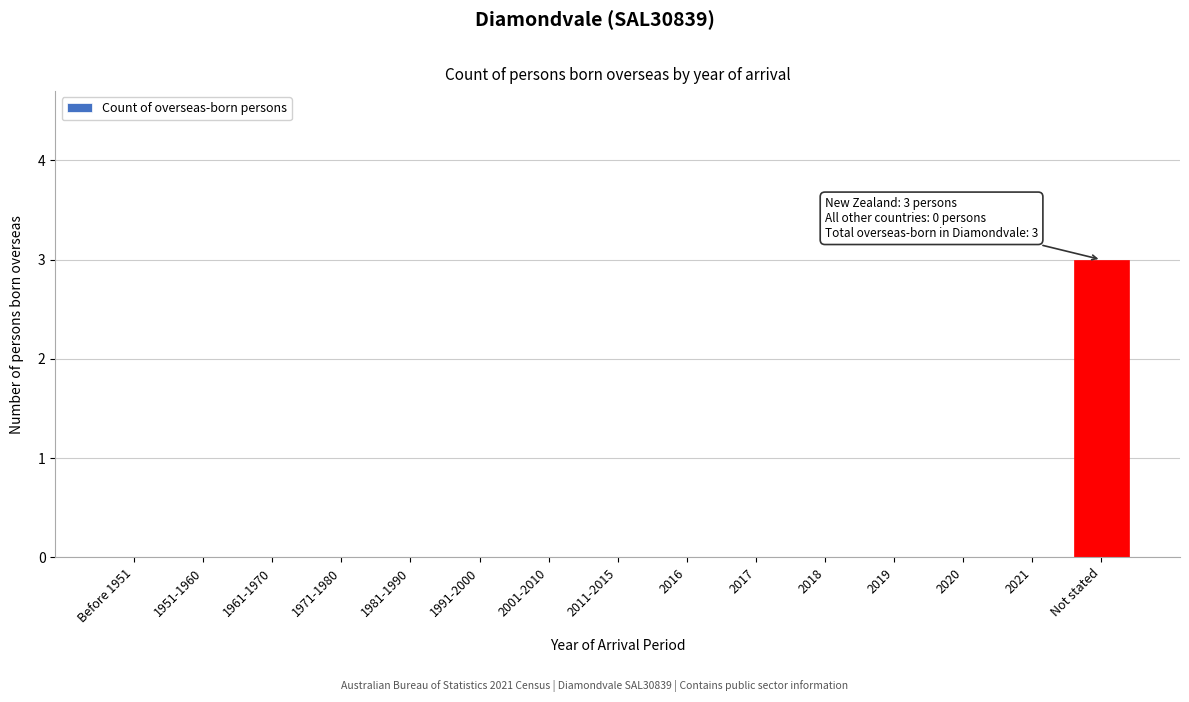

Reading right to left, transcribe all the data shown in this chart.

Not stated=3	2021=0	2020=0	2019=0	2018=0	2017=0	2016=0	2011-2015=0	2001-2010=0	1991-2000=0	1981-1990=0	1971-1980=0	1961-1970=0	1951-1960=0	Before 1951=0